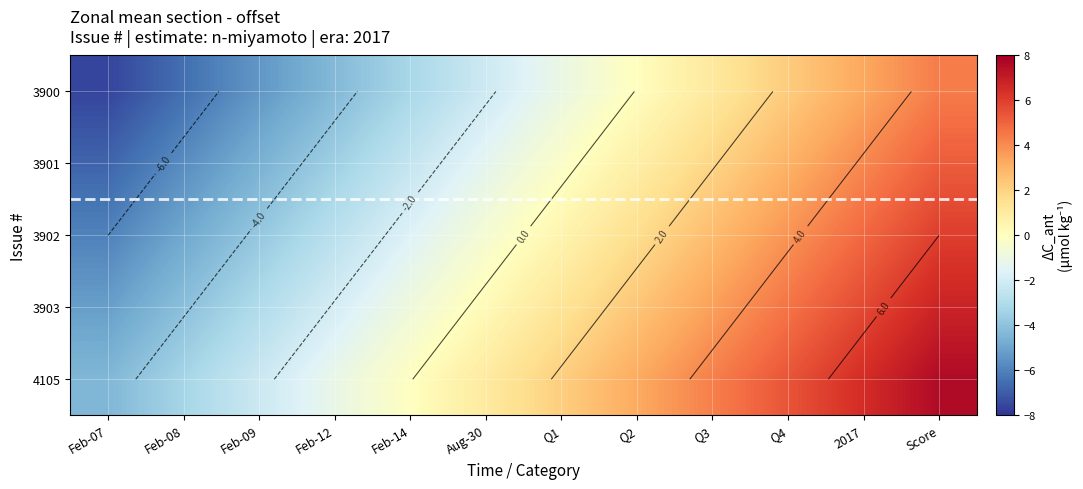

Where is 3900 nearest to the value -1?

Q1